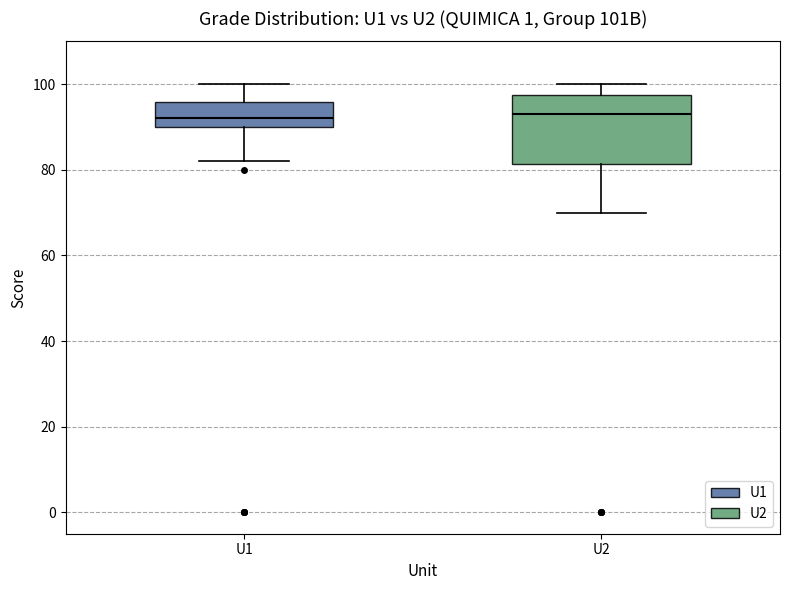

Which box is the tallest, from its lower edge to its upper edge?

U2